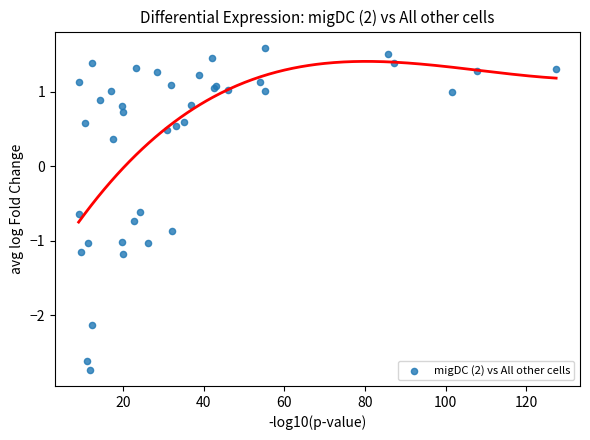

What Y value in the scatter plot is closest to 0?

0.4